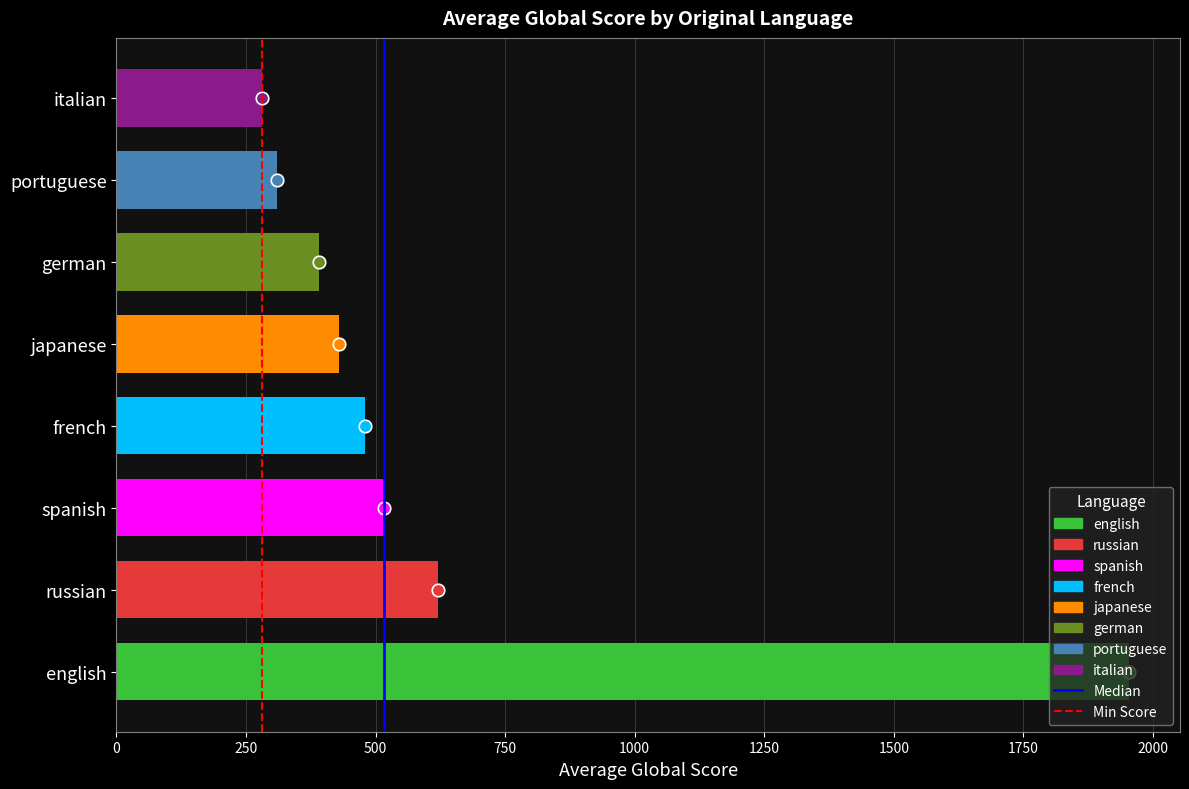

Between french and english, which is larger?

english